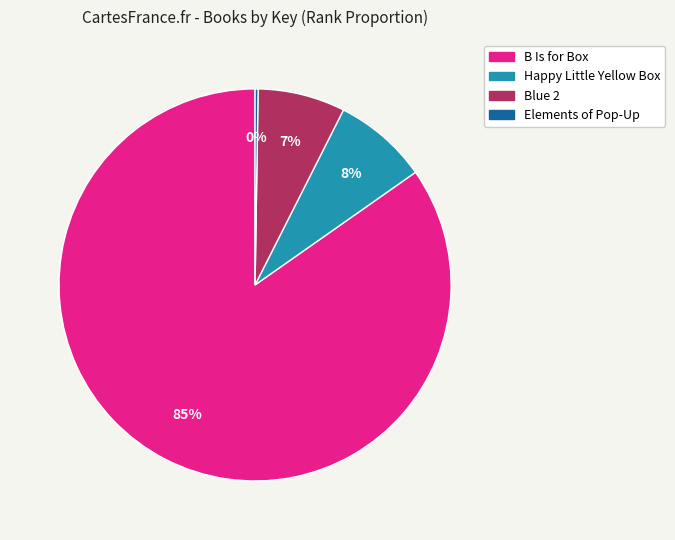

Is the sum of B Is for Box and Happy Little Yellow Box greater than half?

Yes